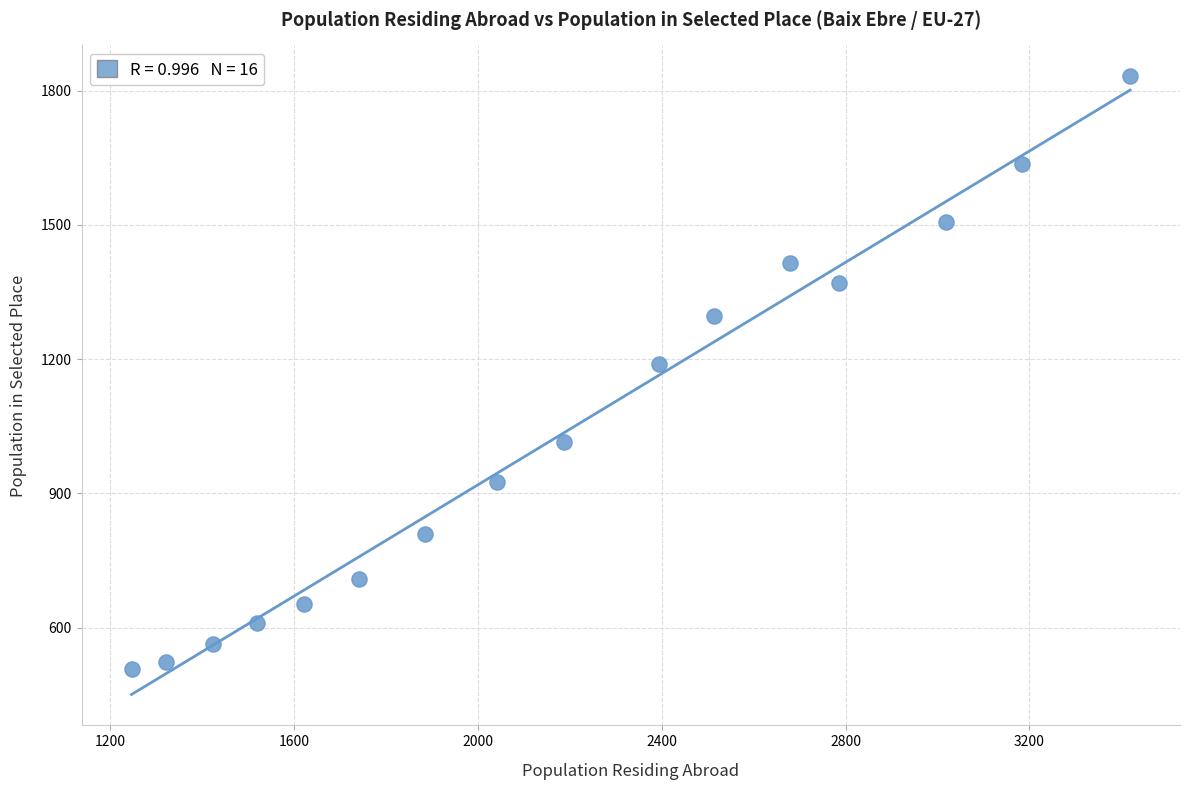

What is the range of Y values (max minus min)?

1323